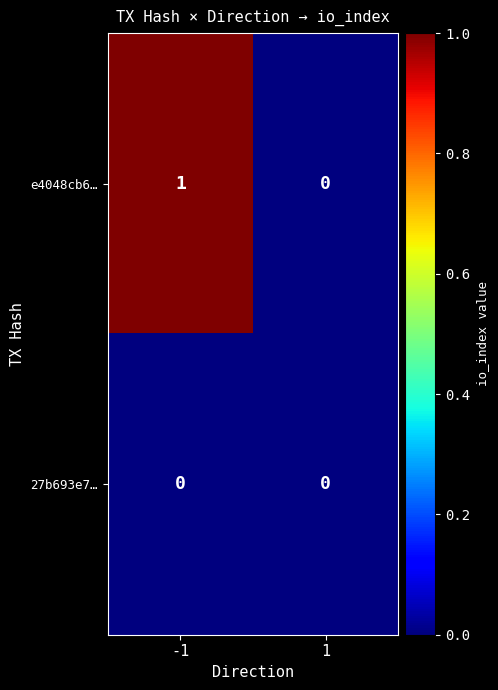

Which series has the widest spread of values?

e4048cb6…